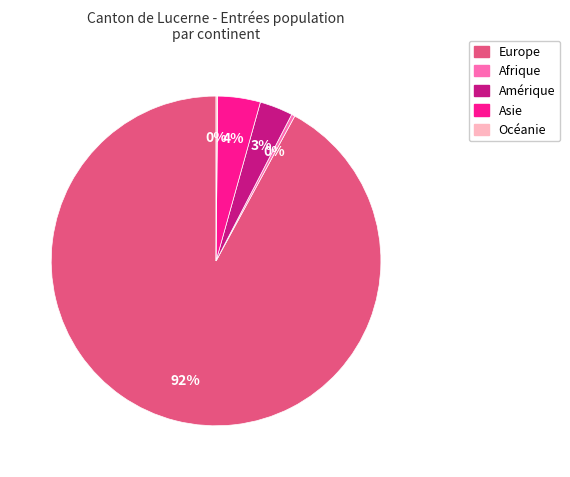

What percentage is the Amérique slice, to the nearest percent?

3%